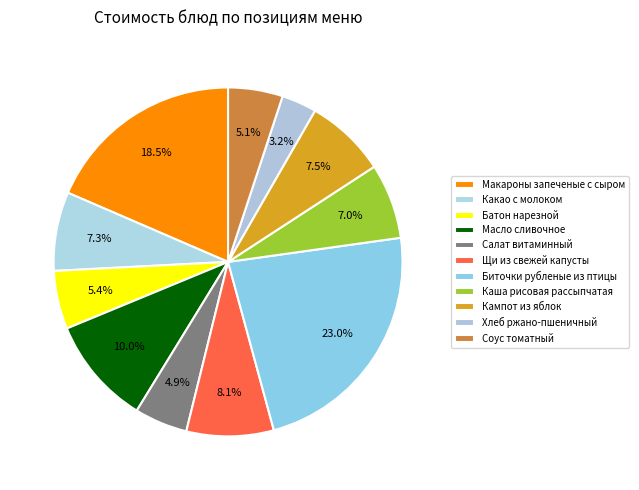

How many segments does this pie chart have?

11